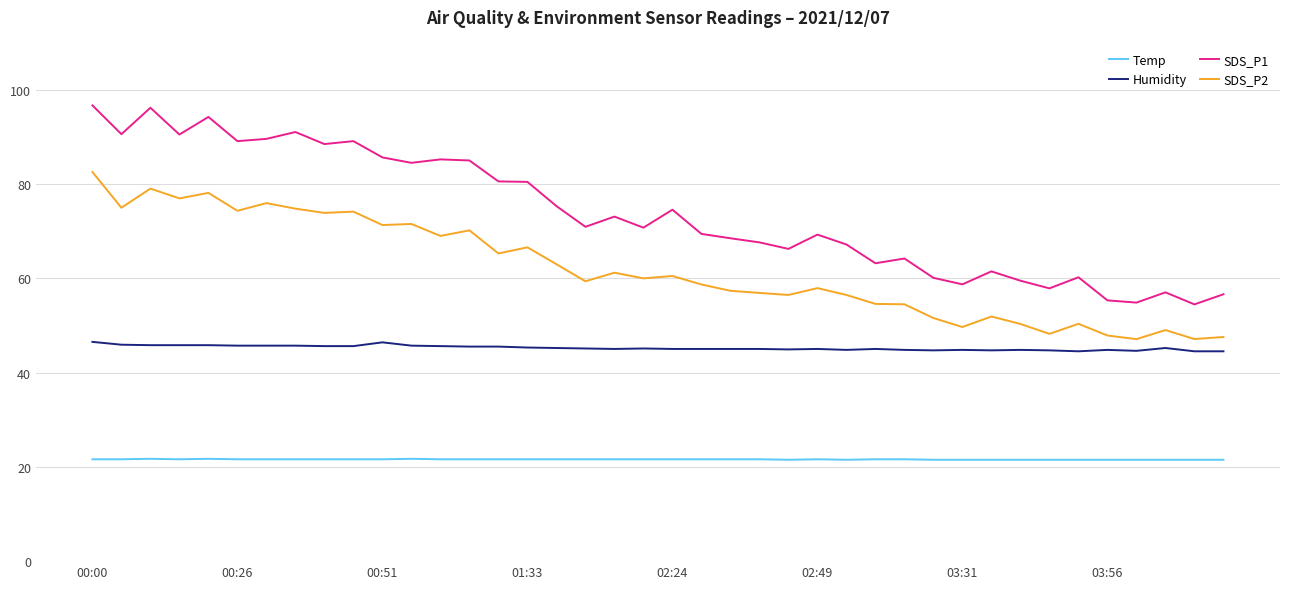

How many distinct data groups are displayed?

4